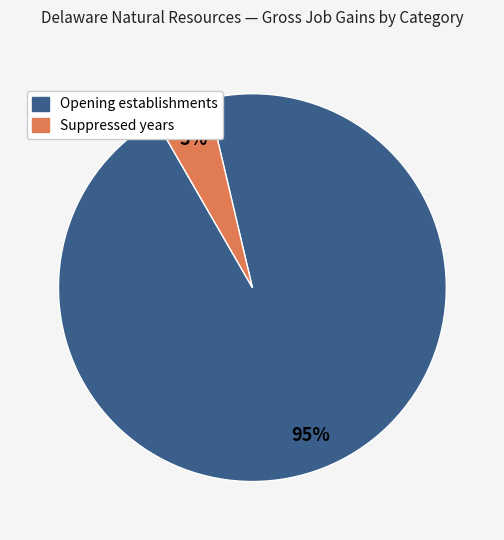

Is there any slice that represents more than half of the pie?

Yes